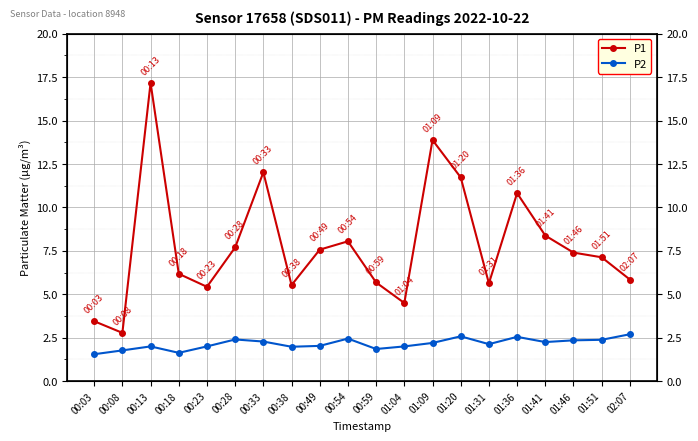

What is the average value of the P1 series?

7.8